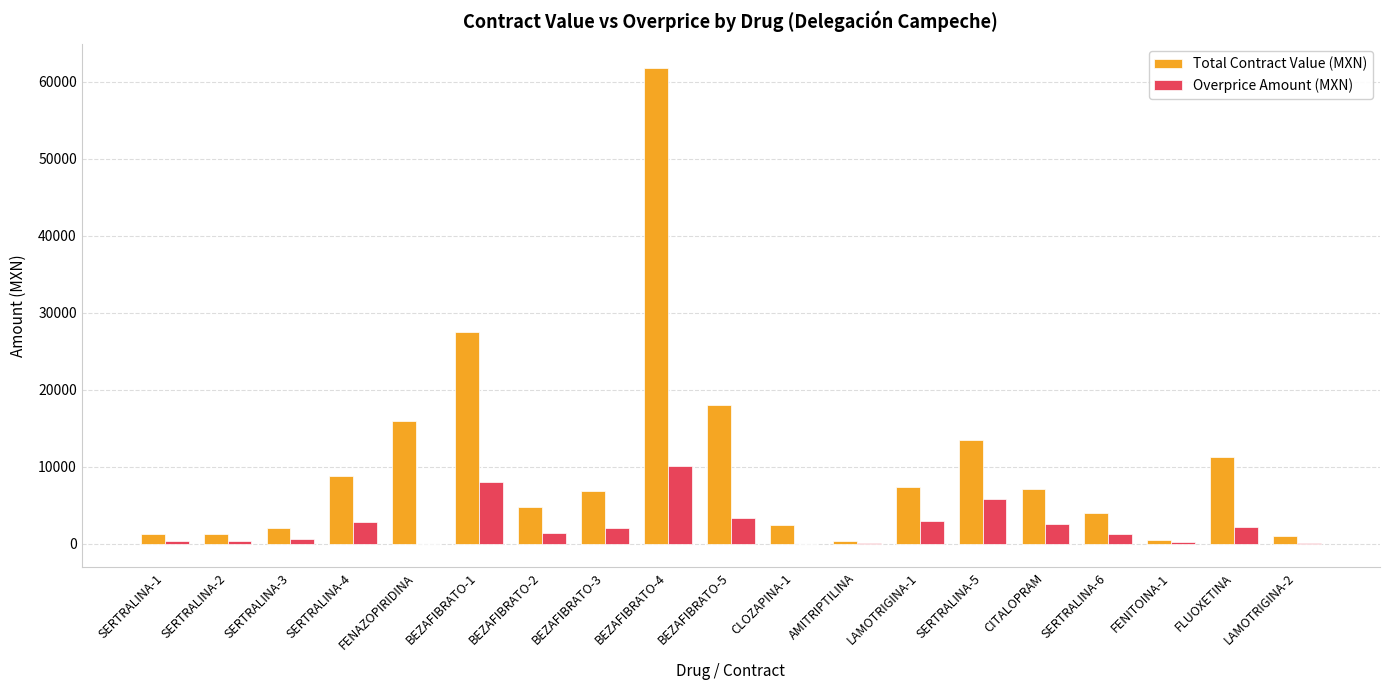

Which category has the highest value across all series?

BEZAFIBRATO-4